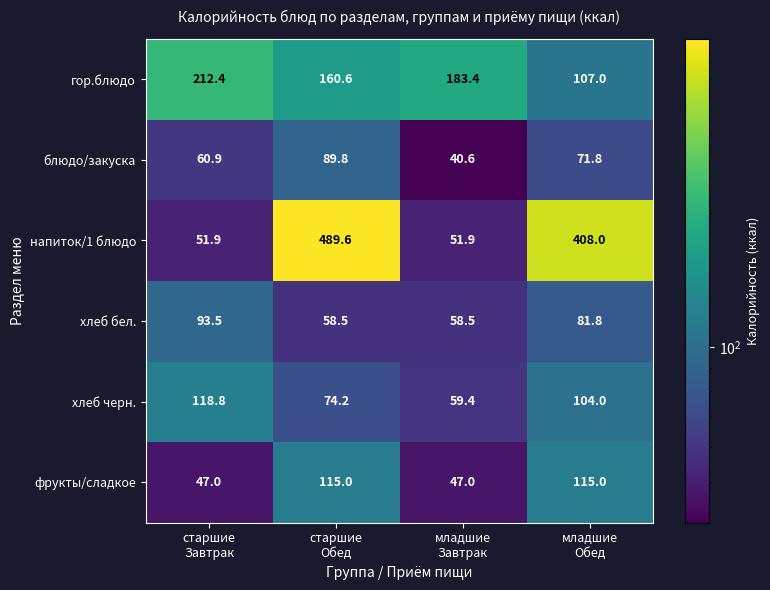

Which series changed the most between старшие
Завтрак and младшие
Обед?

напиток/1 блюдо